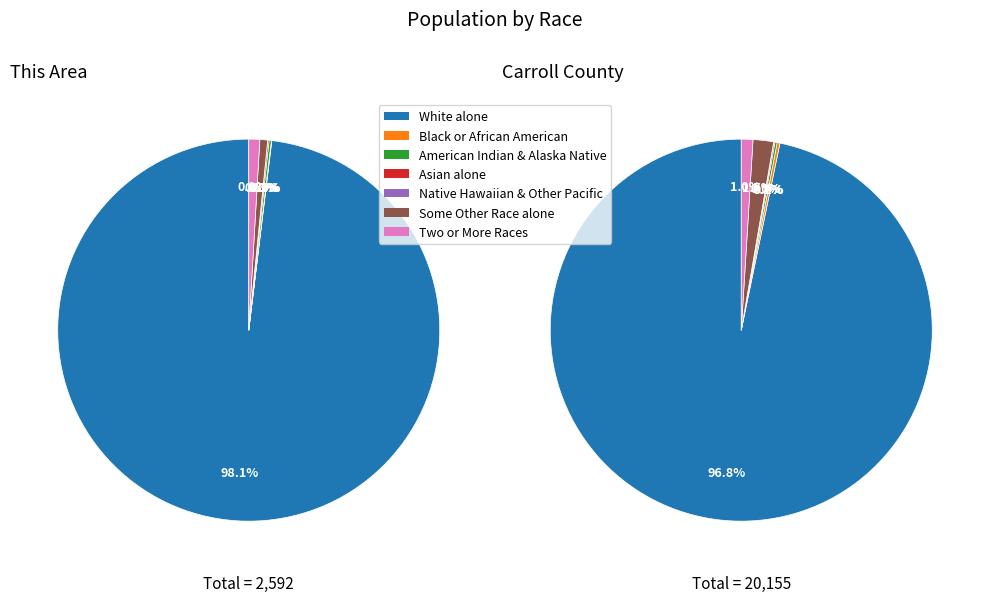

Combined, do White alone and Some Other Race alone account for over 50%?

Yes